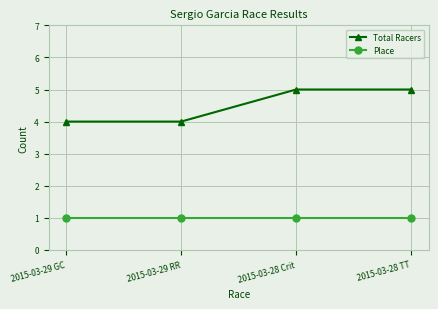

Reading right to left, what are all the values shown in this chart?

Total Racers: 2015-03-28 TT=5	2015-03-28 Crit=5	2015-03-29 RR=4	2015-03-29 GC=4
Place: 2015-03-28 TT=1	2015-03-28 Crit=1	2015-03-29 RR=1	2015-03-29 GC=1